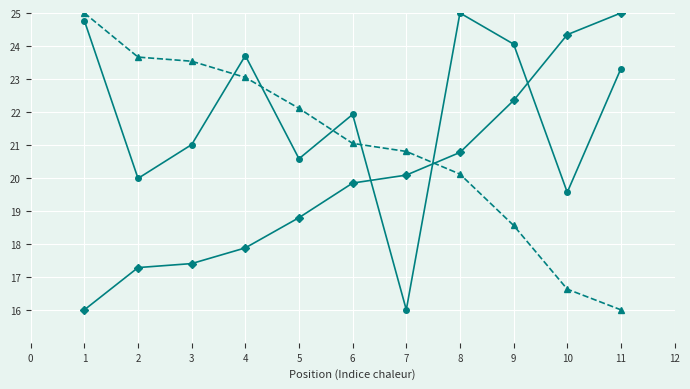

What is the difference between the highest and lowest values at 6?

2.1